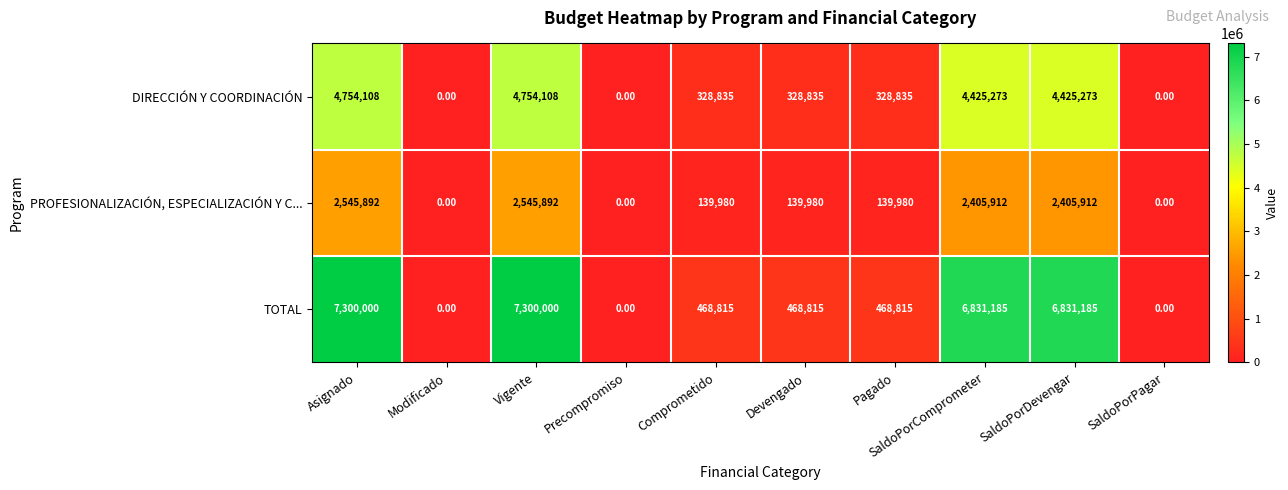

List the series in order of their overall mean, lowest first.

PROFESIONALIZACIÓN, ESPECIALIZACIÓN Y C..., DIRECCIÓN Y COORDINACIÓN, TOTAL